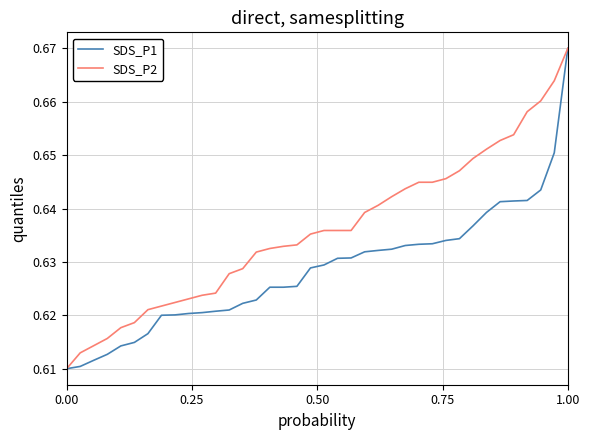

Rank the series by their average value, from lowest to highest.

SDS_P1, SDS_P2